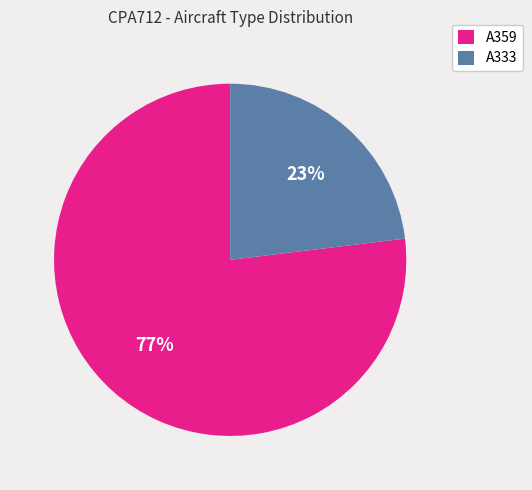

How many segments does this pie chart have?

2